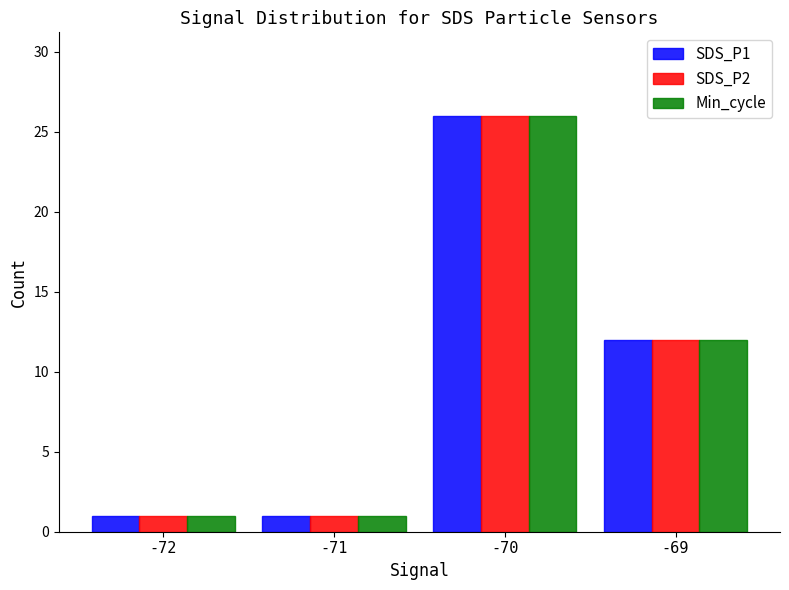

What is the value of the SDS_P2 bar at the 1st from the left?

1